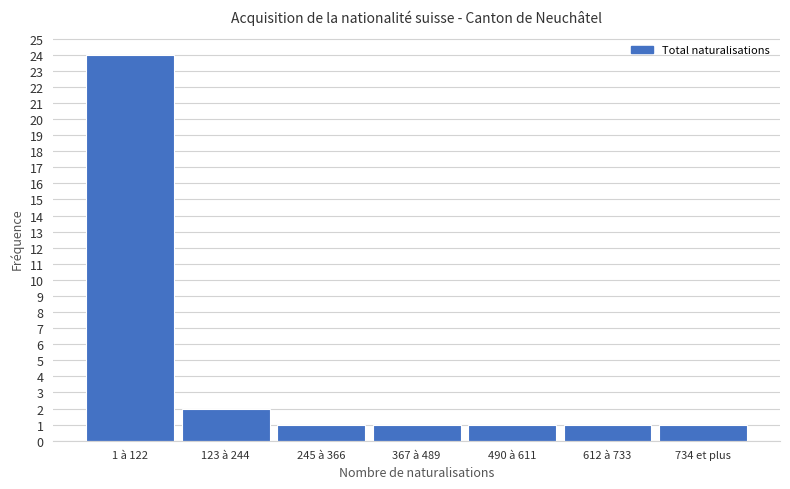

Reading right to left, list all the values displayed in this chart.

734 et plus=1	612 à 733=1	490 à 611=1	367 à 489=1	245 à 366=1	123 à 244=2	1 à 122=24